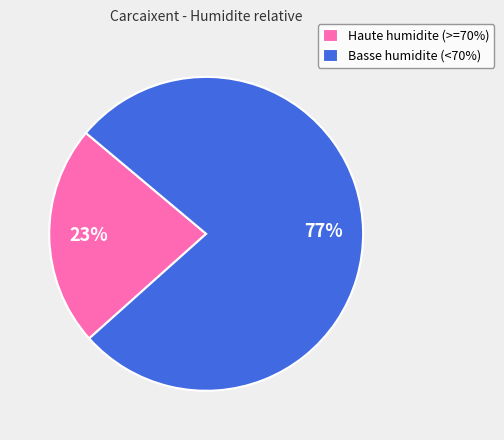

To the nearest percent, what is the combined percentage of Basse humidite (<70%) and Haute humidite (>=70%)?

100%